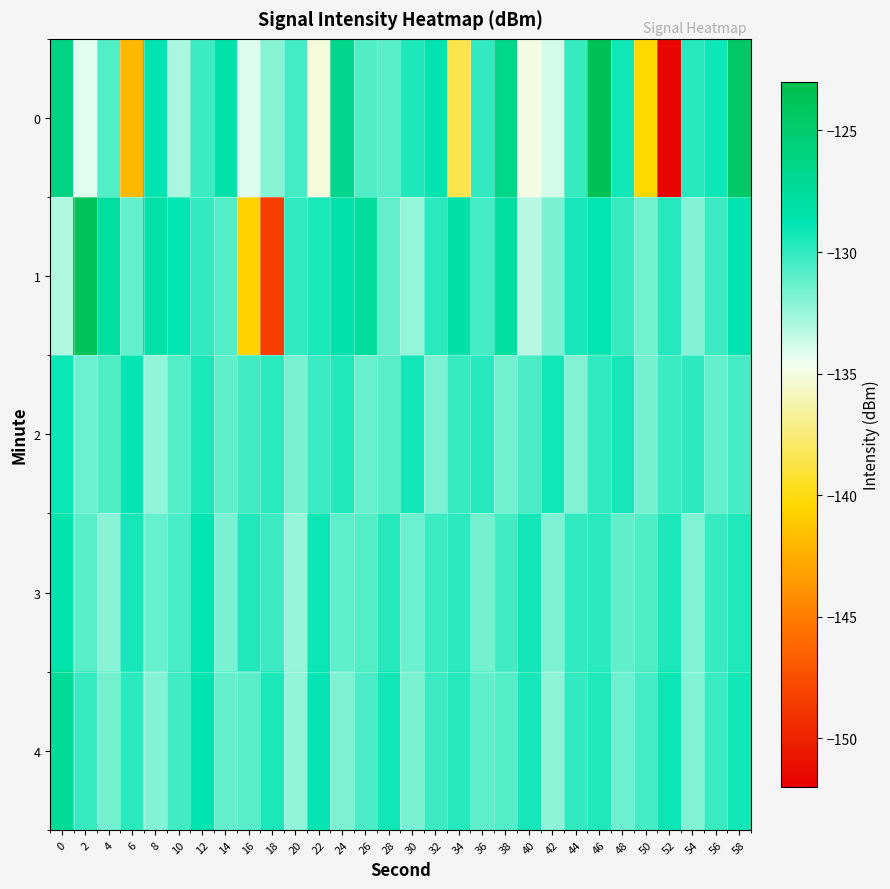

Reading right to left, list all the values displayed in this chart.

0: 58=-124.4	56=-129.1	54=-129.7	52=-151.5	50=-140.3	48=-129.2	46=-123.5	44=-130.1	42=-133.9	40=-135.0	38=-126.5	36=-130.0	34=-138.5	32=-128.7	30=-129.6	28=-130.9	26=-130.7	24=-126.7	22=-135.2	20=-130.4	18=-132.0	16=-134.1	14=-128.3	12=-130.3	10=-132.9	8=-128.7	6=-142.0	4=-130.8	2=-134.2	0=-126.1
1: 58=-128.6	56=-130.3	54=-132.0	52=-129.7	50=-131.5	48=-130.1	46=-128.8	44=-129.4	42=-131.7	40=-133.2	38=-127.9	36=-130.5	34=-128.1	32=-129.8	30=-132.4	28=-131.2	26=-127.6	24=-128.3	22=-129.5	20=-130.0	18=-148.4	16=-140.7	14=-130.8	12=-130.0	10=-128.7	8=-128.2	6=-131.2	4=-127.8	2=-123.8	0=-133.1
2: 58=-130.5	56=-131.2	54=-129.9	52=-130.3	50=-131.6	48=-129.4	46=-130.0	44=-131.9	42=-129.2	40=-130.6	38=-131.5	36=-129.7	34=-130.1	32=-131.8	30=-129.3	28=-130.9	26=-131.3	24=-129.6	22=-130.2	20=-131.7	18=-129.8	16=-130.4	14=-131.1	12=-129.5	10=-130.8	8=-132.3	6=-128.9	4=-130.7	2=-131.4	0=-129.1
3: 58=-129.6	56=-130.1	54=-131.9	52=-129.5	50=-130.7	48=-131.1	46=-129.8	44=-130.0	42=-131.8	40=-129.3	38=-130.4	36=-131.6	34=-129.9	32=-130.2	30=-131.4	28=-129.7	26=-130.8	24=-131.0	22=-129.1	20=-132.5	18=-130.3	16=-129.6	14=-131.7	12=-128.8	10=-130.6	8=-131.3	6=-129.4	4=-132.1	2=-130.9	0=-128.5
4: 58=-129.3	56=-130.2	54=-131.9	52=-129.1	50=-130.5	48=-131.4	46=-129.6	44=-130.0	42=-132.2	40=-129.4	38=-130.8	36=-131.1	34=-129.7	32=-130.3	30=-131.7	28=-129.2	26=-130.6	24=-131.8	22=-128.9	20=-132.3	18=-129.5	16=-130.9	14=-131.2	12=-128.7	10=-130.4	8=-132.0	6=-129.8	4=-131.5	2=-130.1	0=-127.3